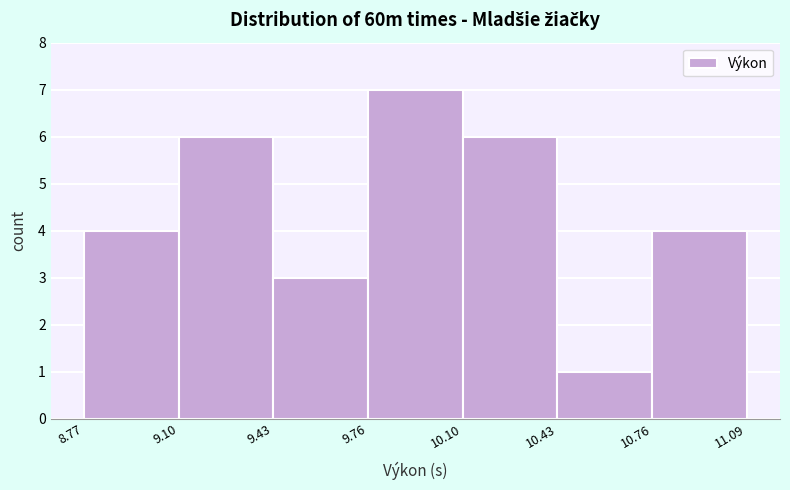

Which range on the x-axis has the tallest bar?

9.76 to 10.10